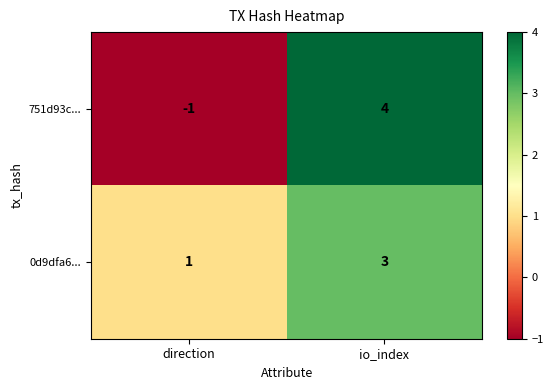

Which series changed the most between direction and io_index?

751d93c...